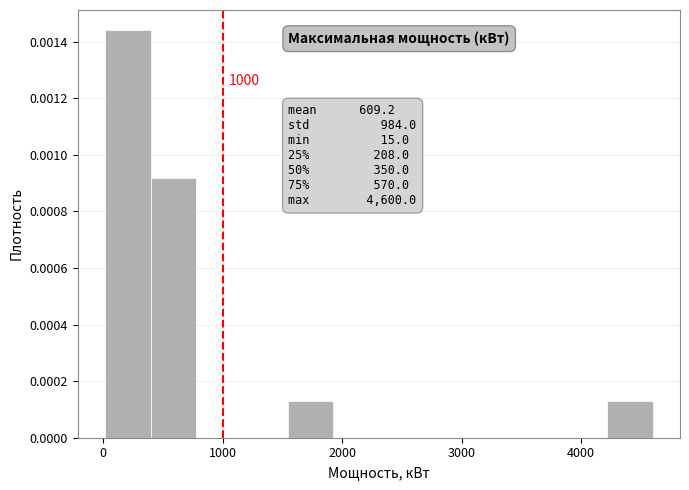

Around what value on the x-axis is the tallest bar? Give the approximate position of its centre, as read against the axis.

200